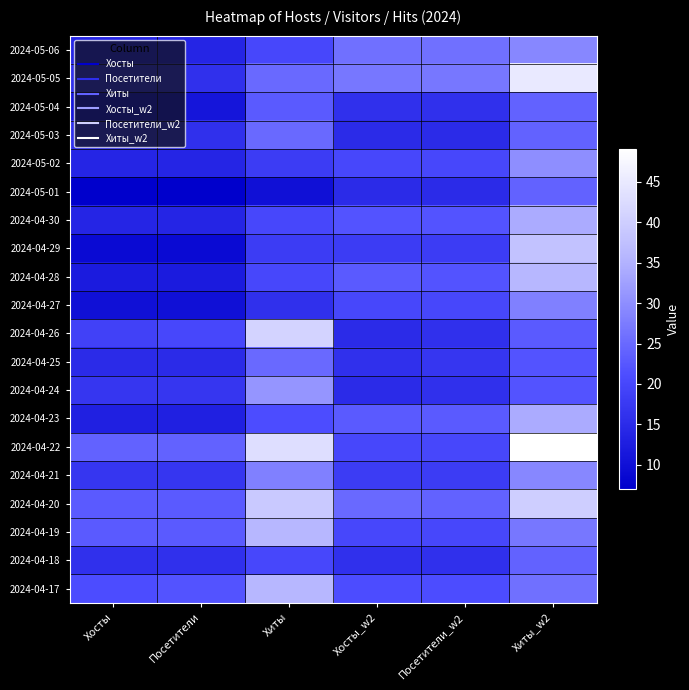

Which label corresponds to the largest value in the chart?

Хиты_w2